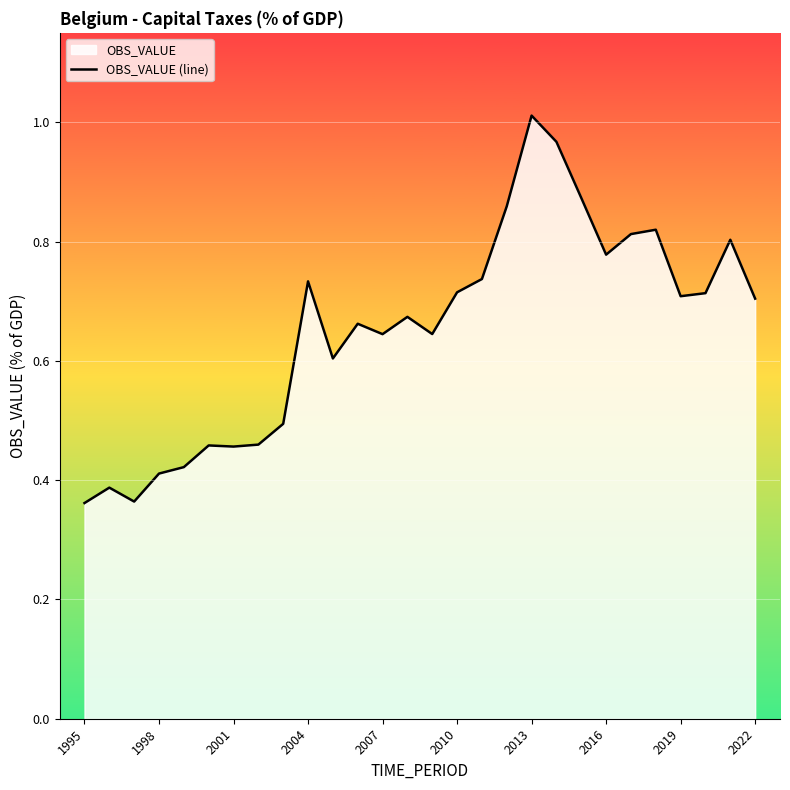

What is the value of the 10th point from the left?

0.7